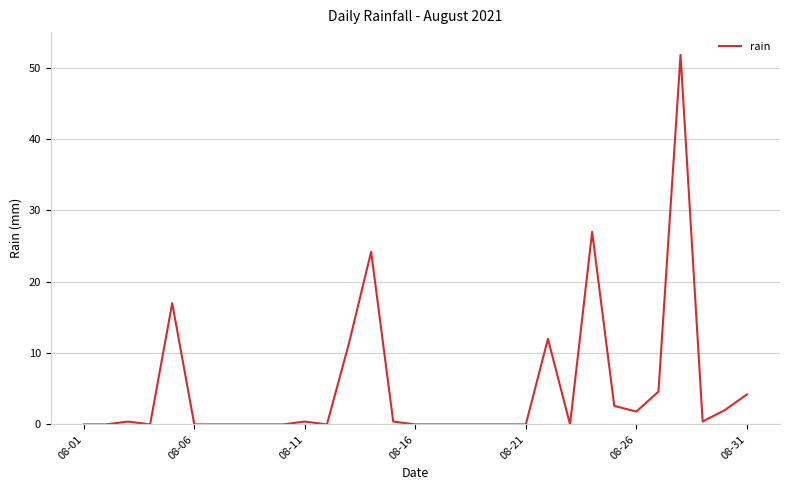

Is this an area chart (filled region under the line)?

No